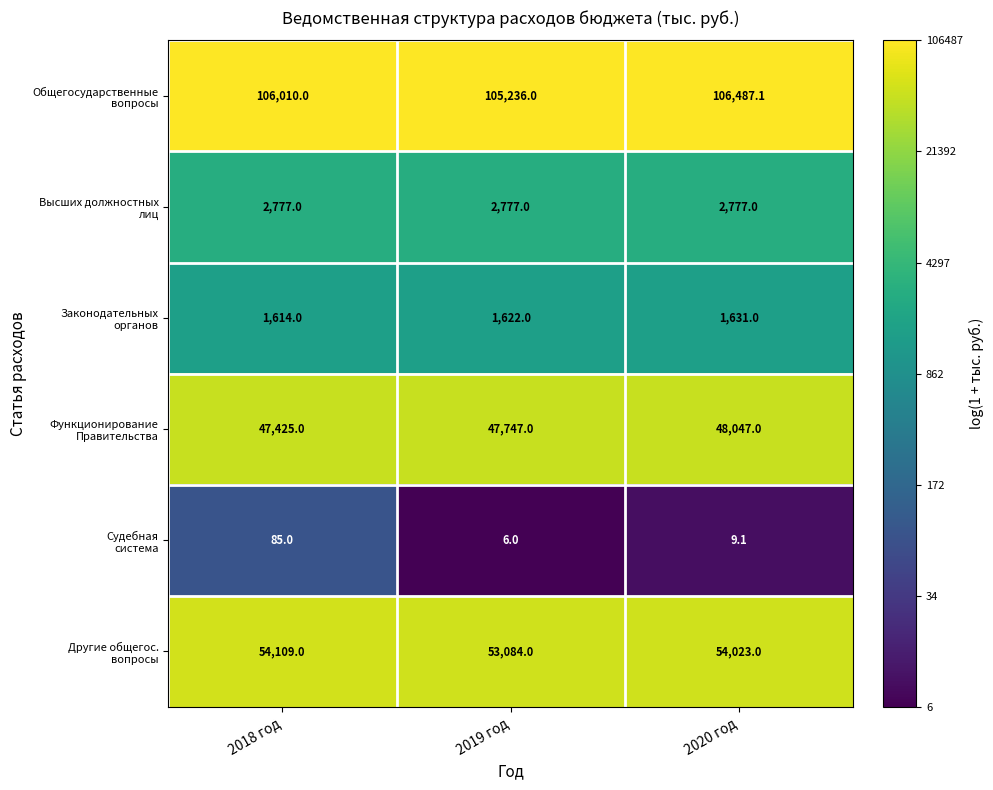

What is the total value across all series at 2019 год?

210472.0